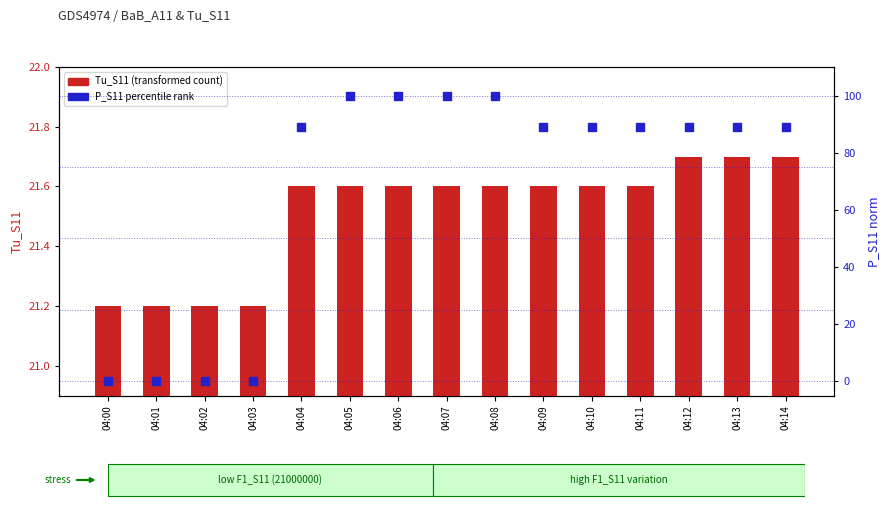

At how many categories does at least one series exceed 85?

11